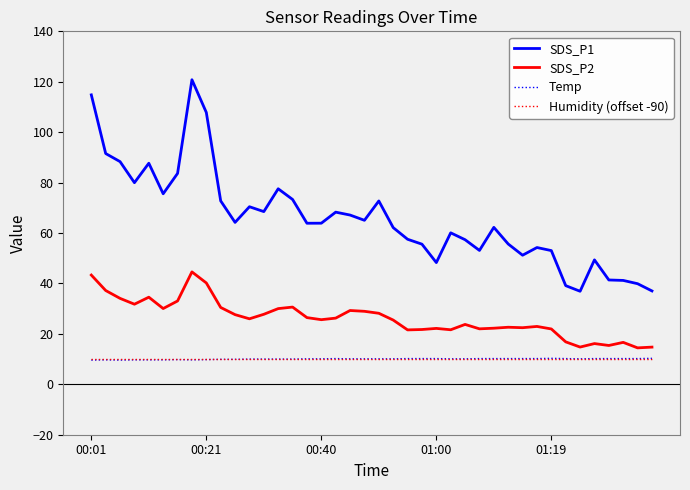

What is the smallest value displayed?

9.6